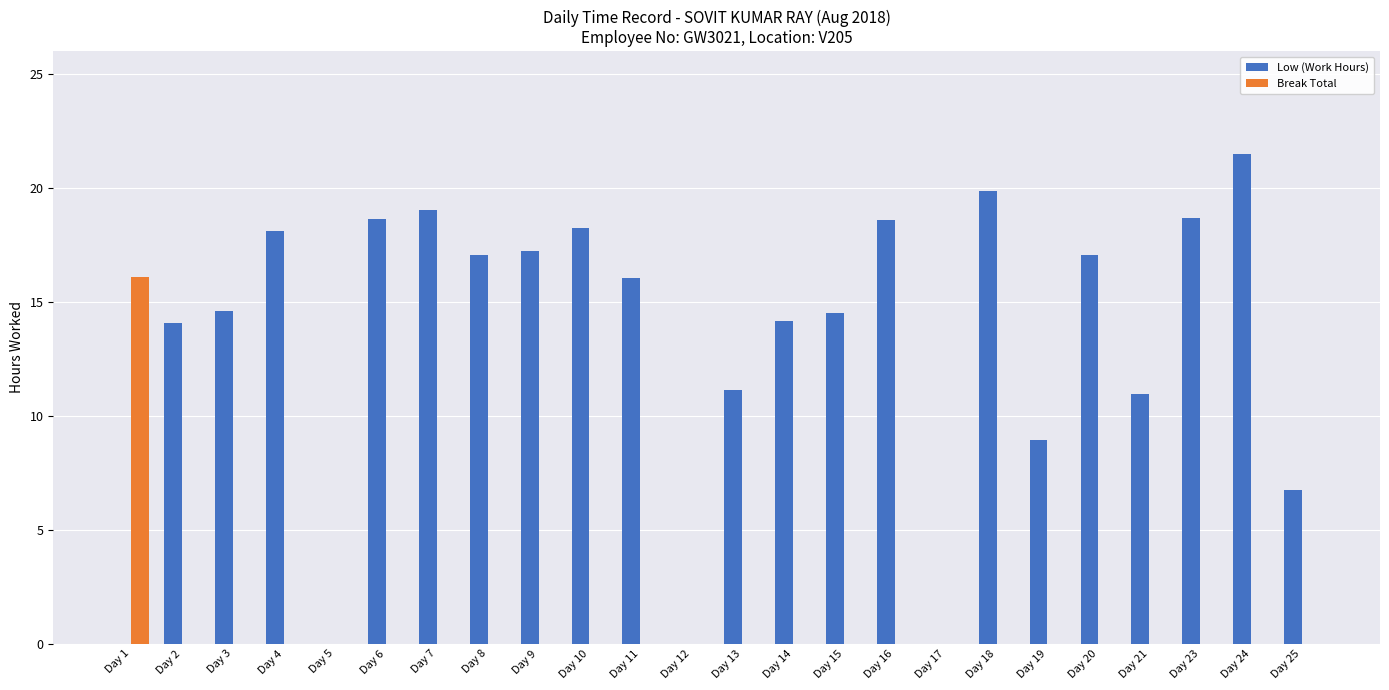

Is the value of Break Total at Day 5 greater than the value of Low (Work Hours) at Day 16?

No